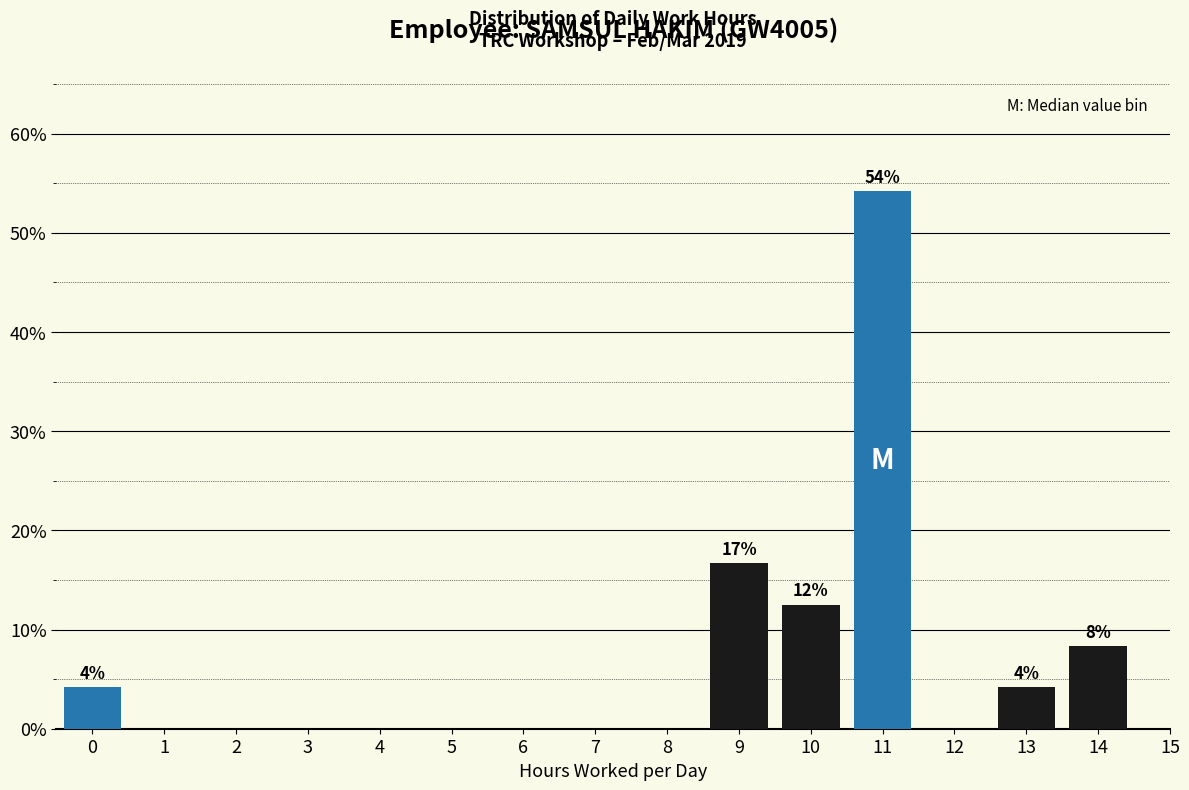

Reading right to left, what are all the values shown in this chart?

14=8.3	13=4.2	12=0.0	11=54.2	10=12.5	9=16.7	8=0.0	7=0.0	6=0.0	5=0.0	4=0.0	3=0.0	2=0.0	1=0.0	0=4.2